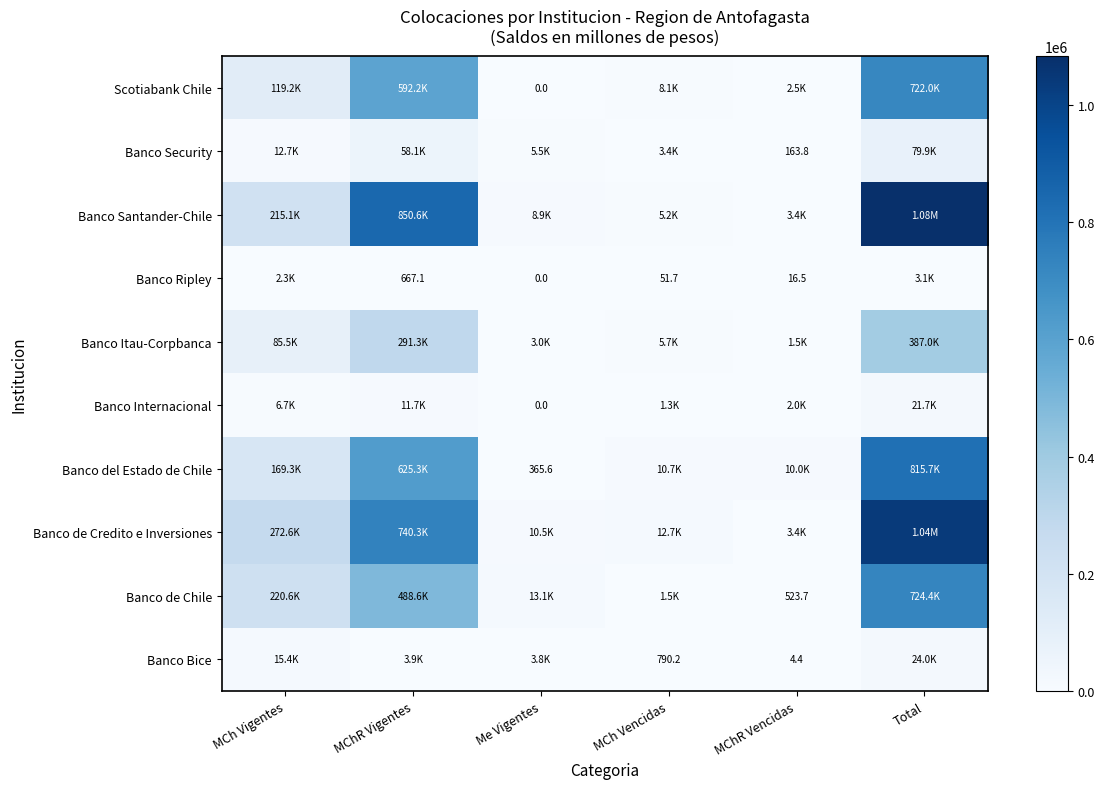

The Scotiabank Chile series shows 11056.3 at MCh Vencidas. True or false?

False